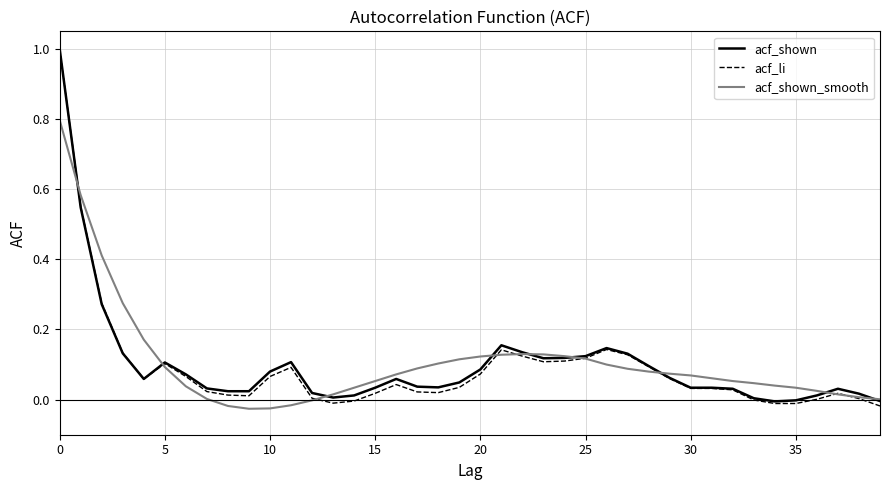

Does the chart display data point markers on the line(s)?

No